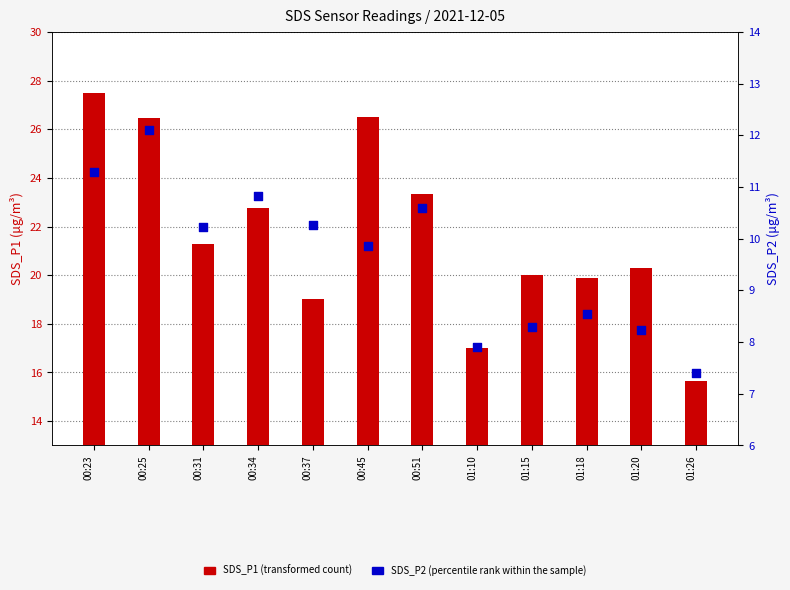

What are all the series names shown in the legend?

SDS_P1 (transformed count), SDS_P2 (percentile rank within the sample)